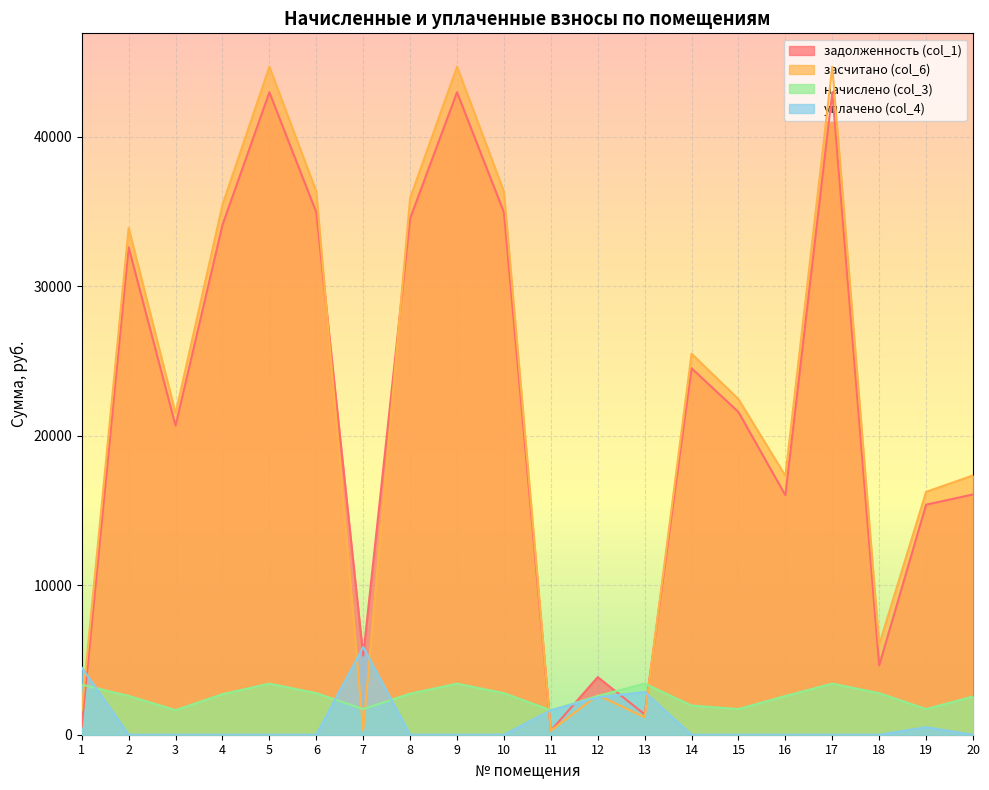

In засчитано (col_6), how many points are lower than both neighbors (excluding endpoints)?

6